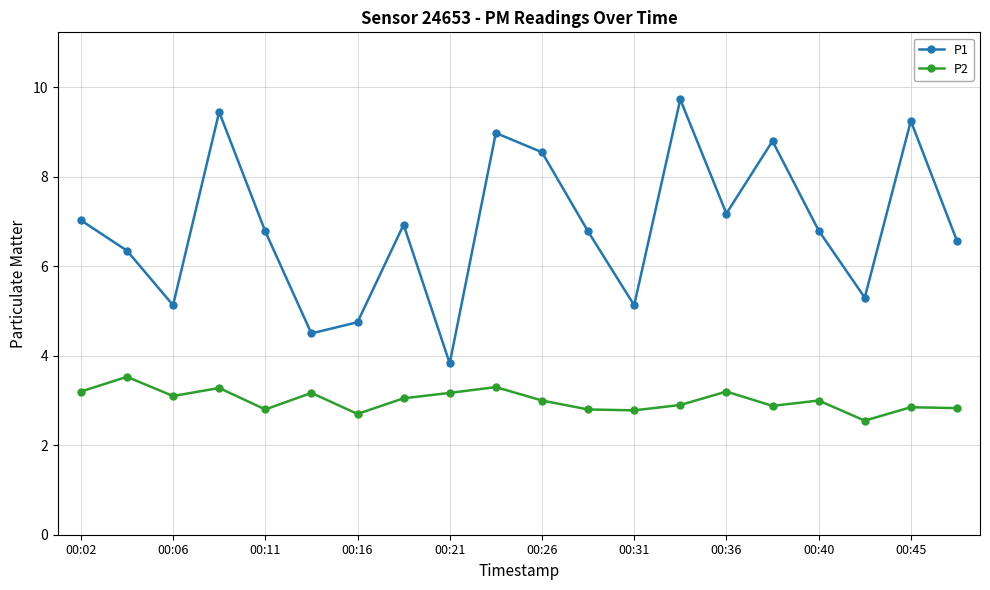

At how many categories does at least one series exceed 5?

17